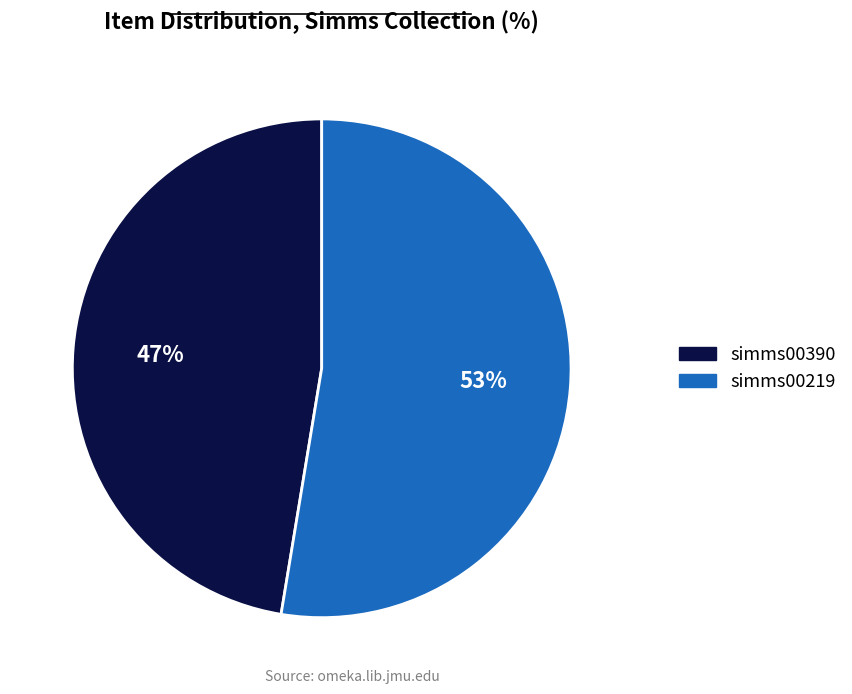

Does any single category account for the majority?

Yes